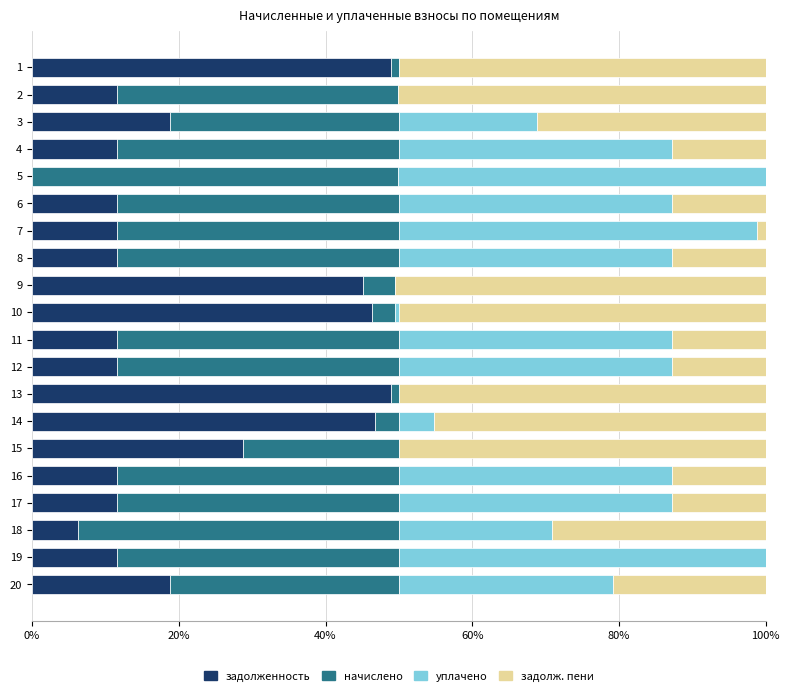

Is it true that задолженность equals 66.6 at 14?

False